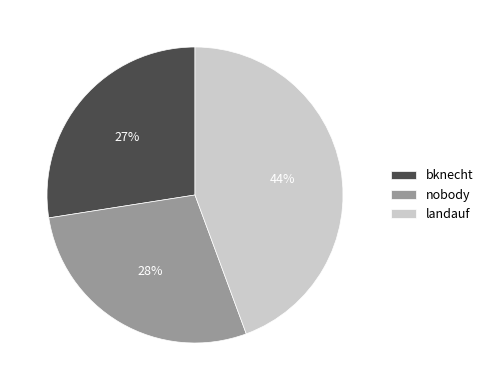

True or false: bknecht accounts for 37% of the total.

False